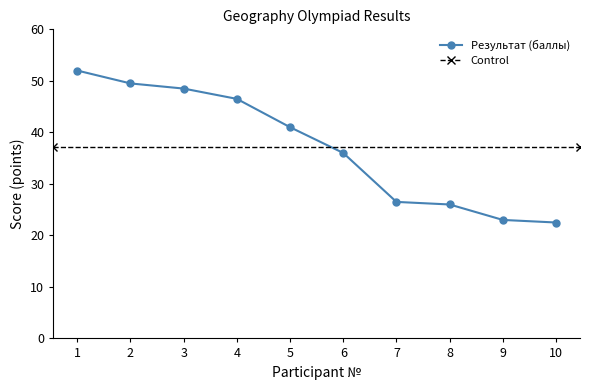

At which category does the chart reach its peak across all series?

1